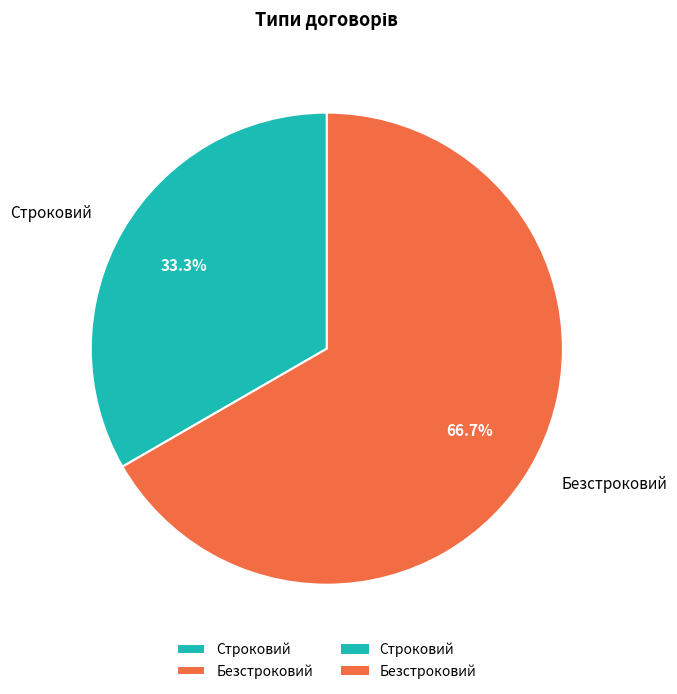

True or false: Безстроковий accounts for 54% of the total.

False